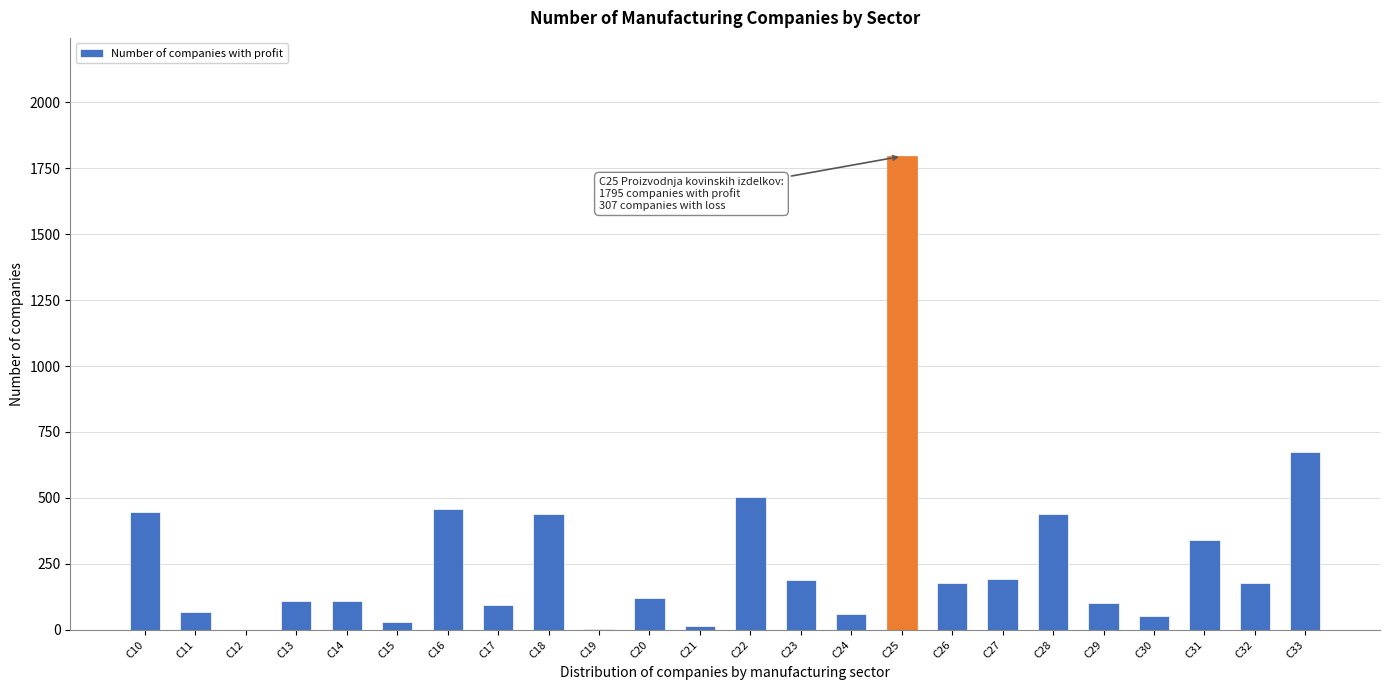

Is it true that the value at C30 is 53?

True